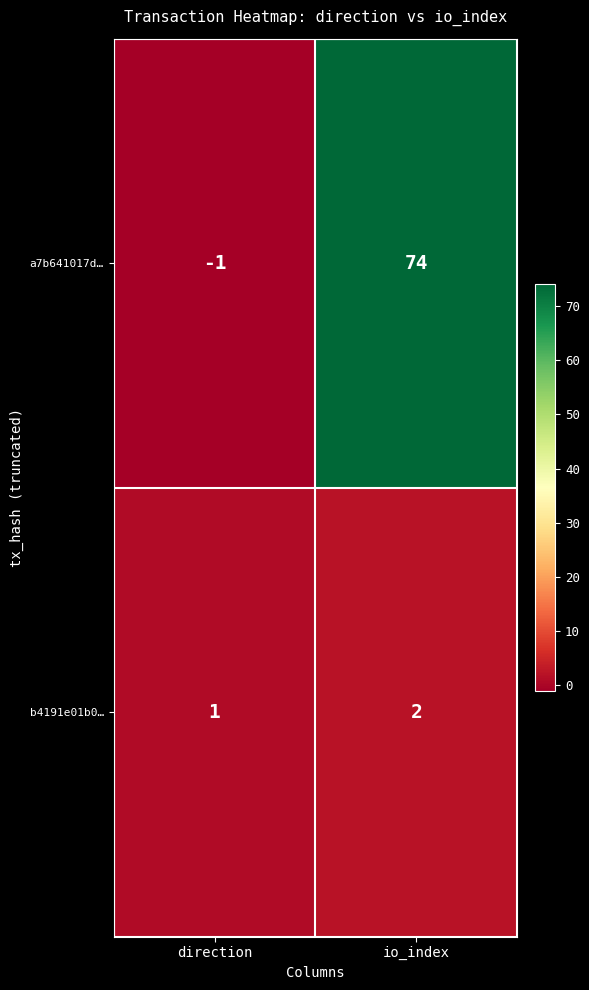

Reading left to right, list all the values displayed in this chart.

a7b641017d…: -1	74
b4191e01b0…: 1	2